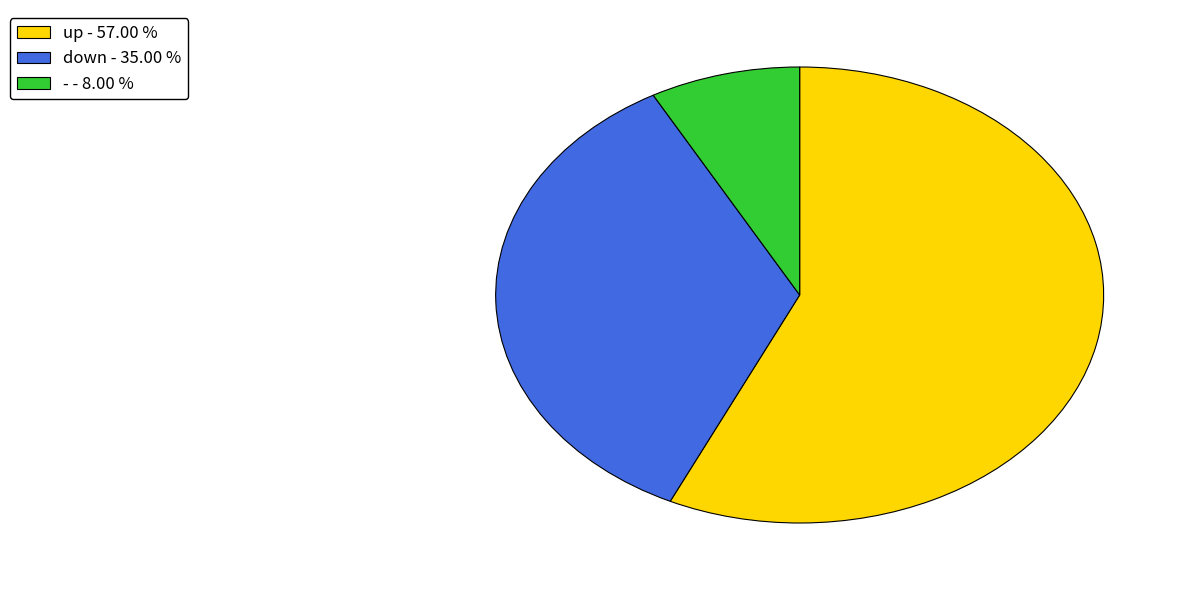

Does - - 8.00 % represent more than half of the total?

No